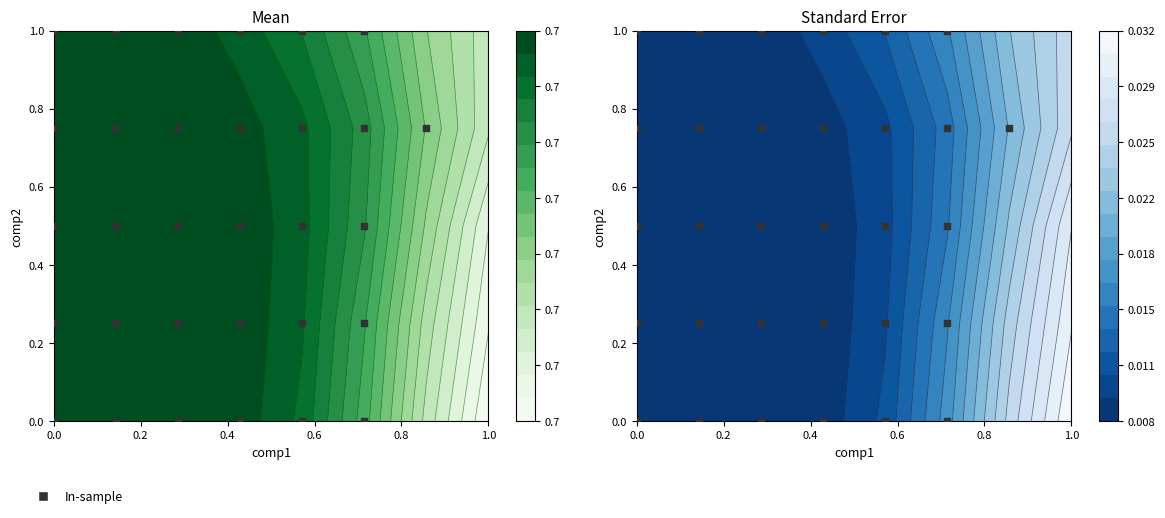

The chart shows a value of 1.0 at 20. True or false?

False